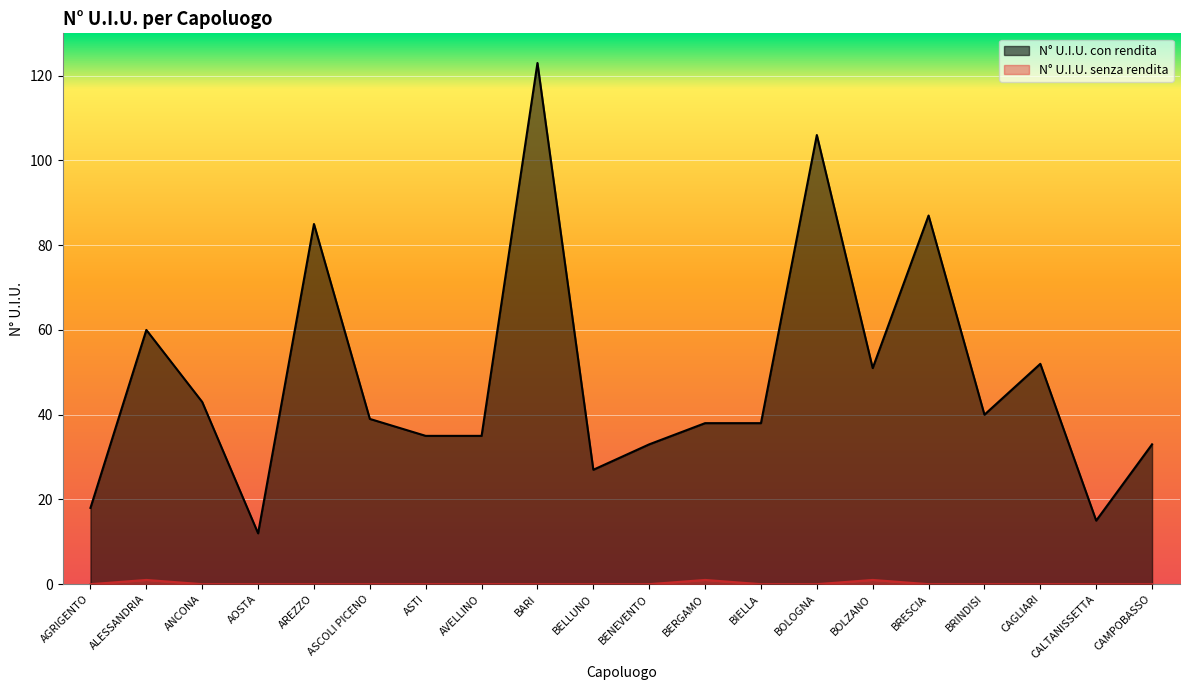

What is the difference between the maximum and second lowest values in the N° U.I.U. senza rendita series?

1